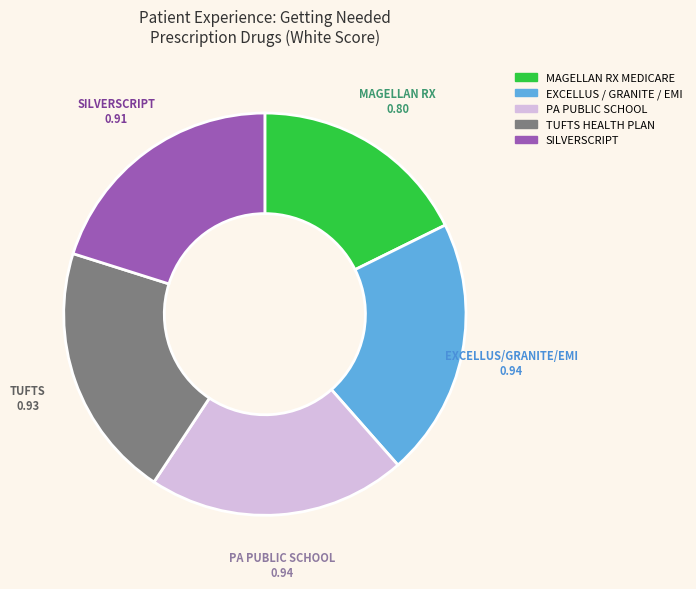

Does any single category account for the majority?

No